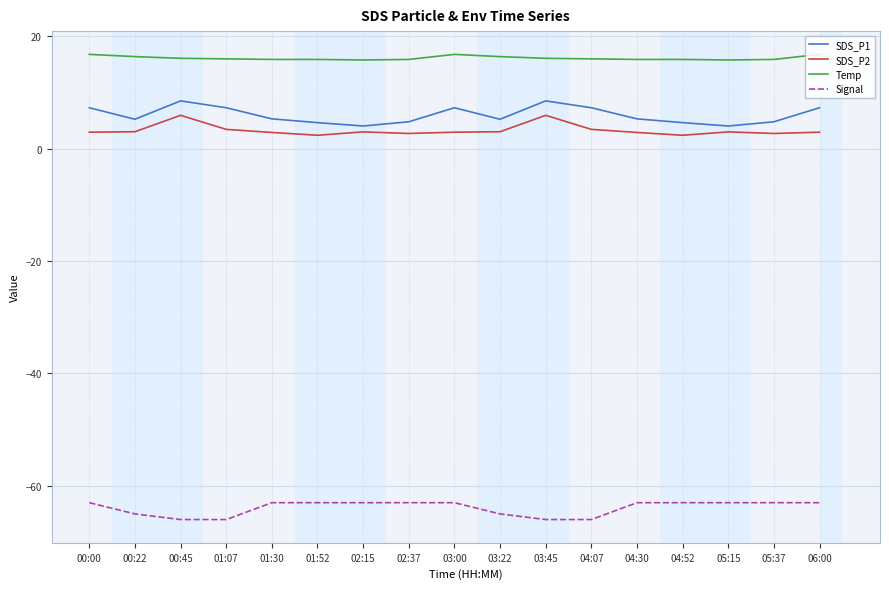

What is the sum of all Signal values?

-1087.0